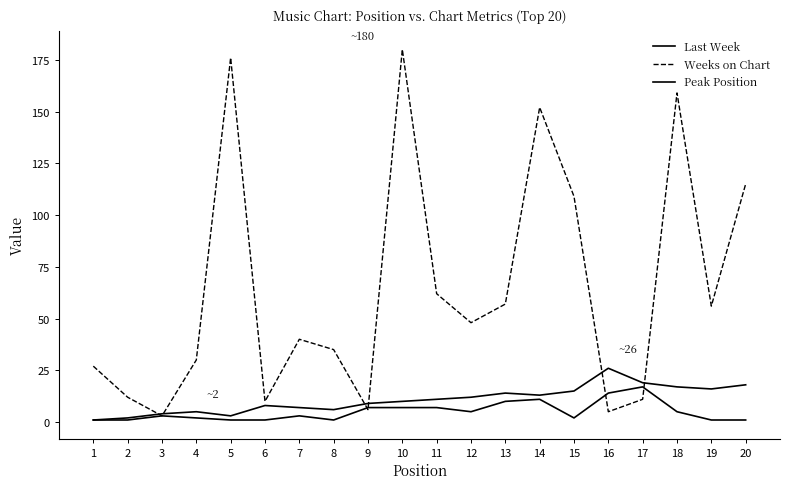

Is this an area chart (filled region under the line)?

No